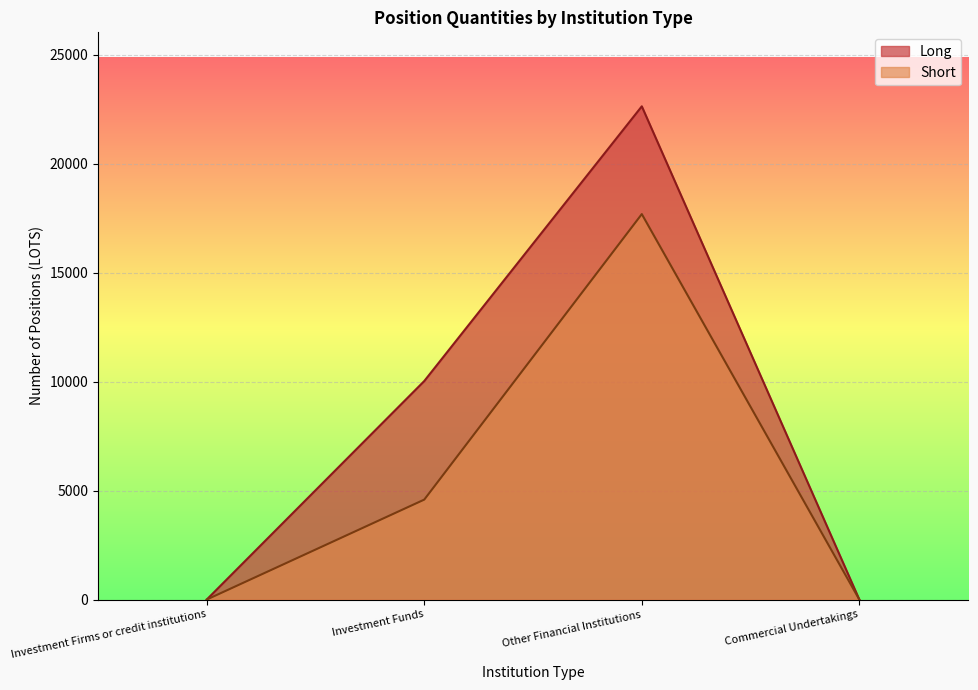

Is the value of Short at Investment Firms or credit institutions greater than the value of Long at Investment Funds?

No